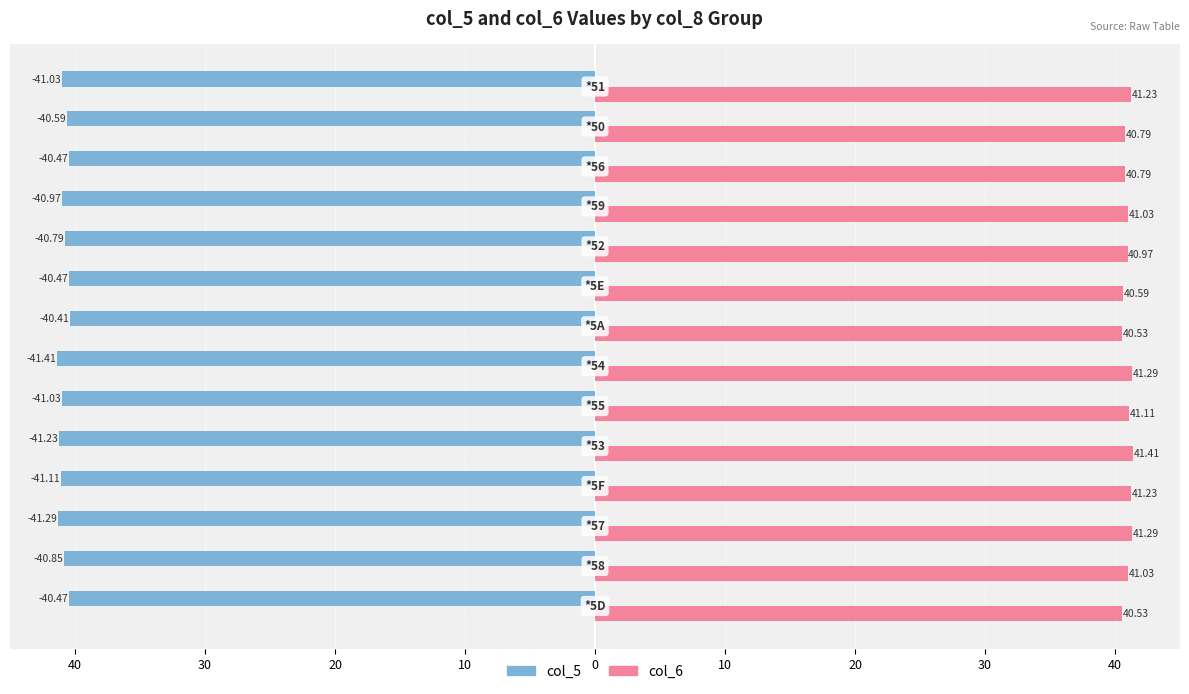

What are all the series names shown in the legend?

col_5, col_6